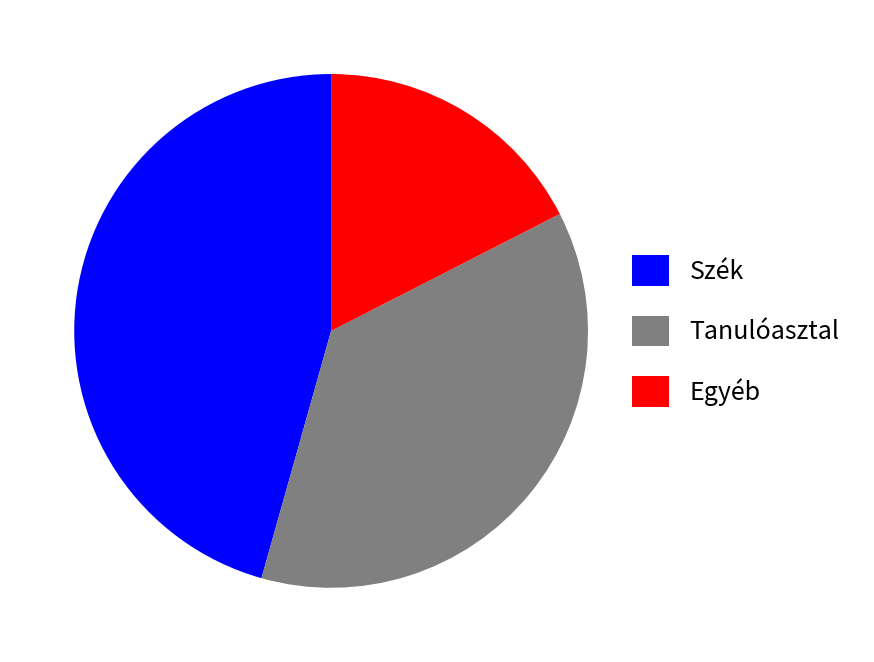

Do Szék and Egyéb together represent more than half of the pie?

Yes